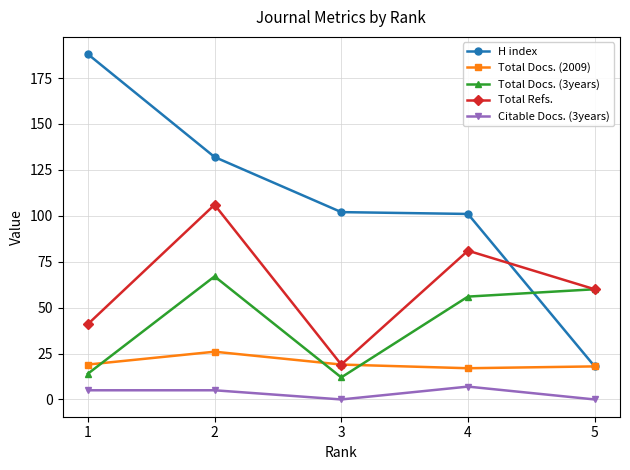

What is the total value across all series at 2?

336